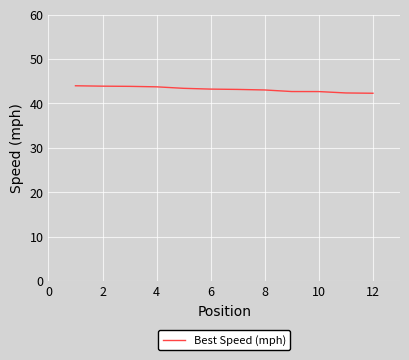

What is the minimum value shown in the chart?

42.3